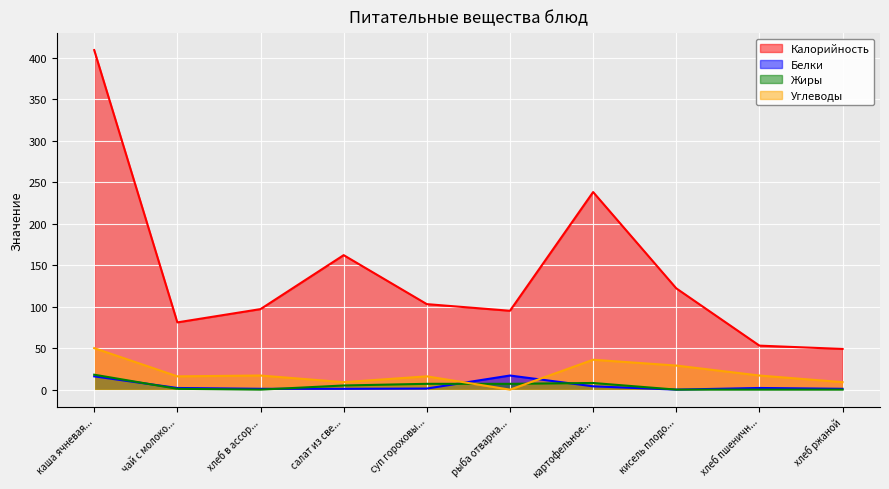

At which category does the chart reach its peak across all series?

каша ячневая...